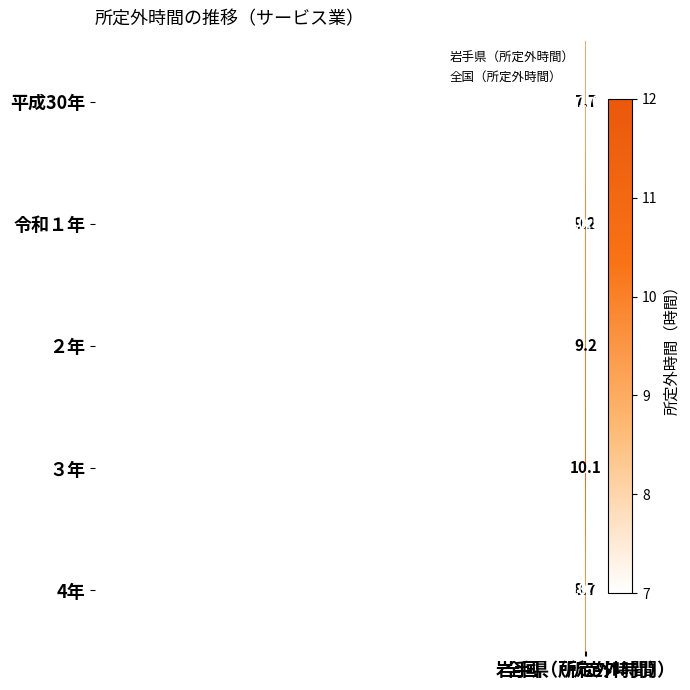

Which series changed the most between 岩手県（所定外時間） and 全国（所定外時間）?

平成30年